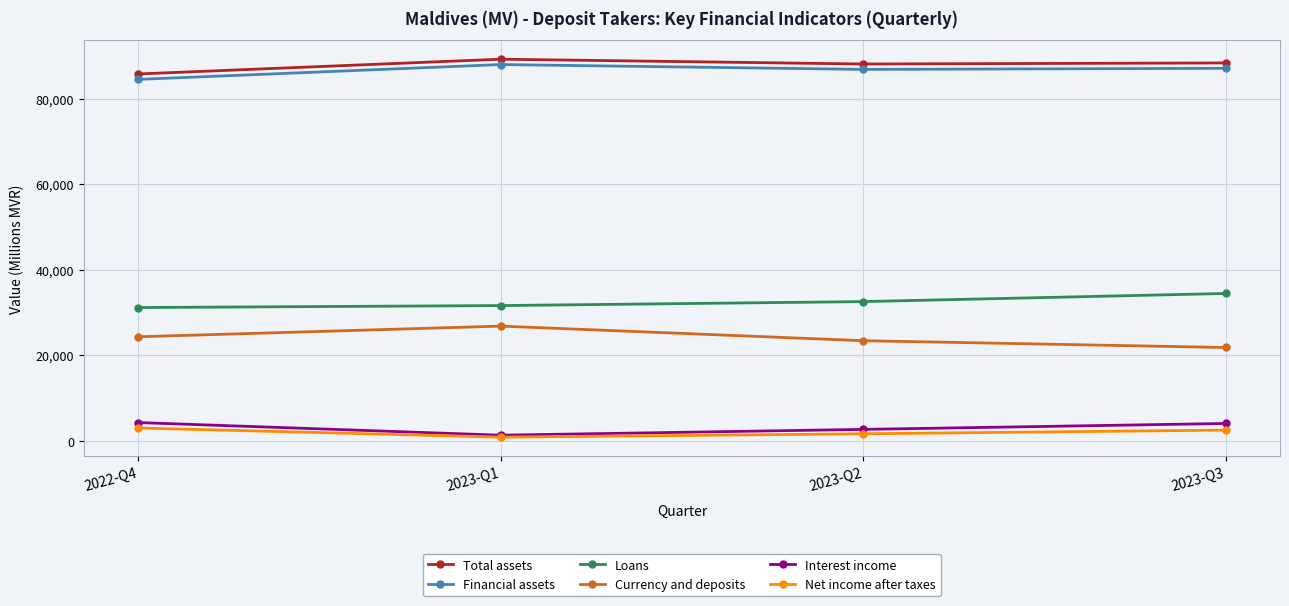

Rank the series at 2023-Q3 from highest to lowest value.

Total assets, Financial assets, Loans, Currency and deposits, Interest income, Net income after taxes